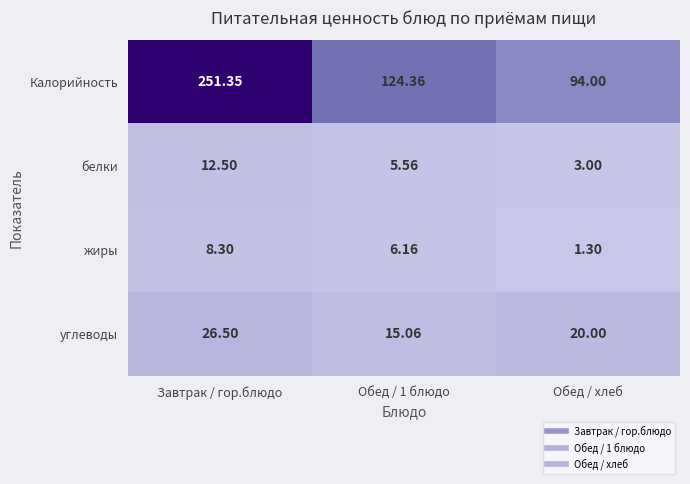

Which series has the largest total across all categories?

Калорийность